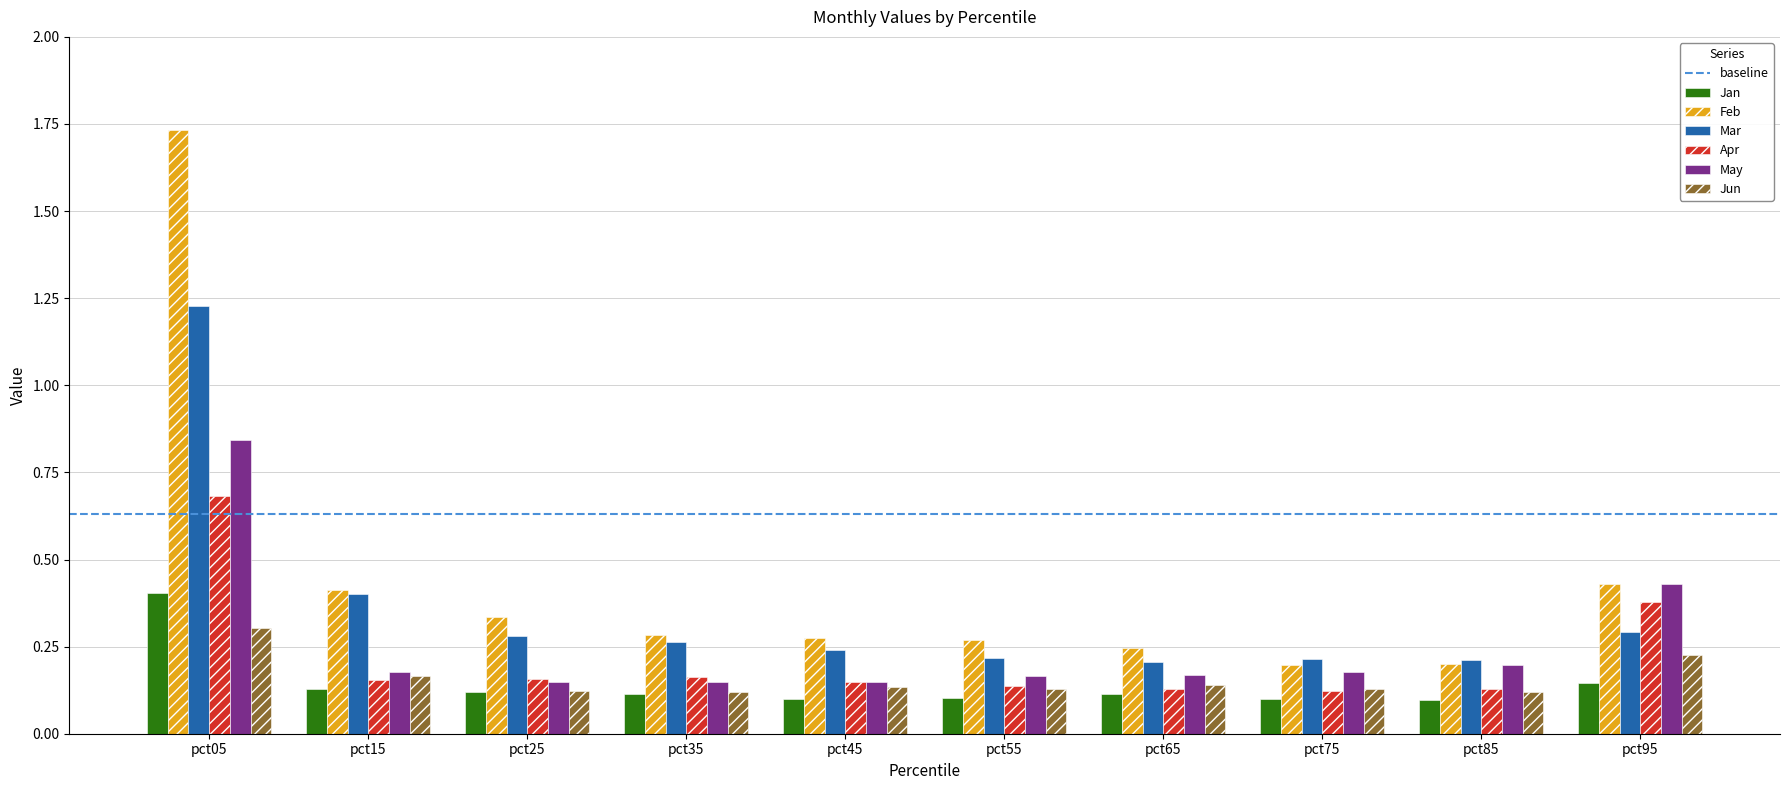

Is it true that Jan equals 0.2 at pct25?

False